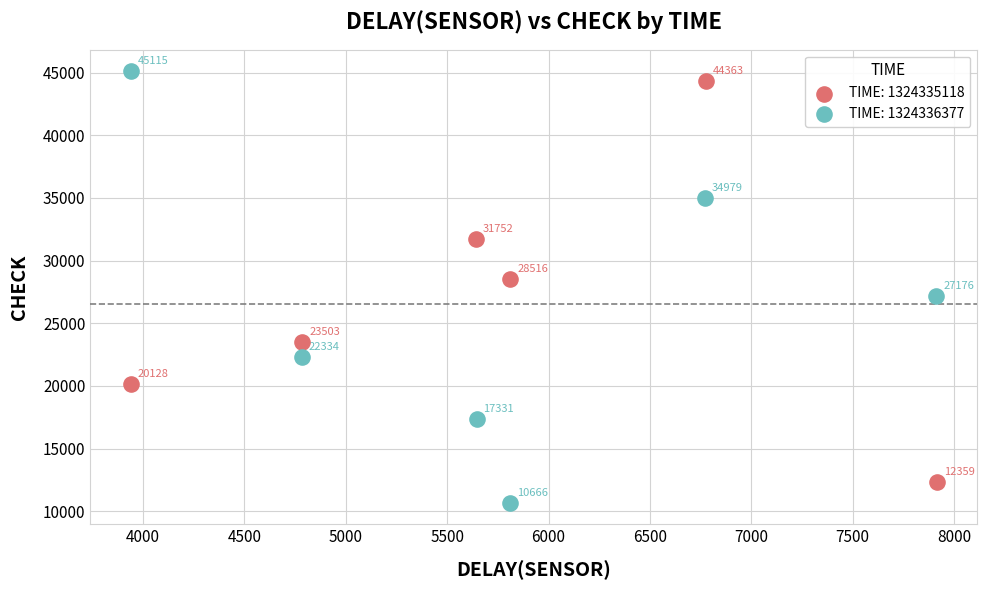

Which series has the widest spread of Y values?

TIME: 1324336377